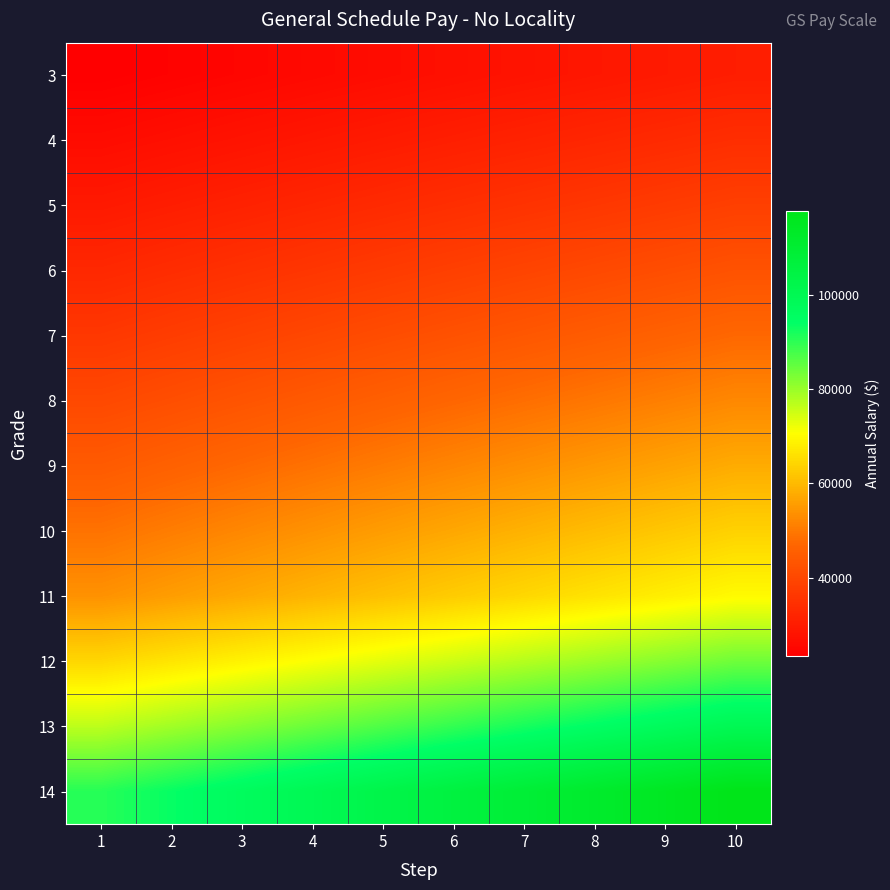

Reading right to left, list all the values displayed in this chart.

3: 10=30379	9=29600	8=28821	7=28042	6=27263	5=26484	4=25705	3=24926	2=24147	1=23368
4: 10=34099	9=33225	8=32351	7=31477	6=30603	5=29729	4=28855	3=27981	2=27107	1=26233
5: 10=38152	9=37174	8=36196	7=35218	6=34240	5=33262	4=32284	3=31306	2=30328	1=29350
6: 10=42535	9=41444	8=40353	7=39262	6=38171	5=37080	4=35989	3=34898	2=33807	1=32716
7: 10=47264	9=46052	8=44840	7=43628	6=42416	5=41204	4=39992	3=38780	2=37568	1=36356
8: 10=52341	9=50999	8=49657	7=48315	6=46973	5=45631	4=44289	3=42947	2=41605	1=40263
9: 10=57809	9=56327	8=54845	7=53363	6=51881	5=50399	4=48917	3=47435	2=45953	1=44471
10: 10=63661	9=62029	8=60397	7=58765	6=57133	5=55501	4=53869	3=52237	2=50605	1=48973
11: 10=69951	9=68157	8=66363	7=64569	6=62775	5=60981	4=59187	3=57393	2=55599	1=53805
12: 10=83840	9=81690	8=79540	7=77390	6=75240	5=73090	4=70940	3=68790	2=66640	1=64490
13: 10=99691	9=97135	8=94579	7=92023	6=89467	5=86911	4=84355	3=81799	2=79243	1=76687
14: 10=117810	9=114789	8=111768	7=108747	6=105726	5=102705	4=99684	3=96663	2=93642	1=90621